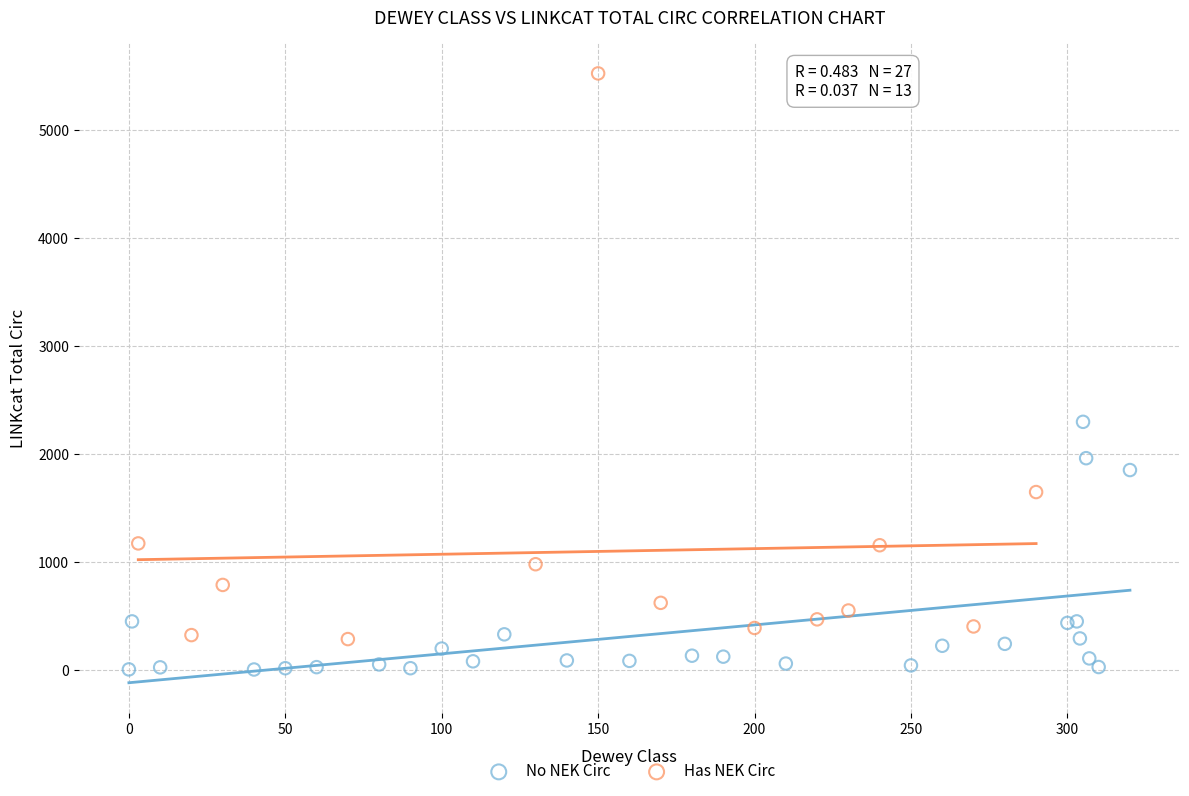

Which series contains the lowest Y value?

No NEK Circ